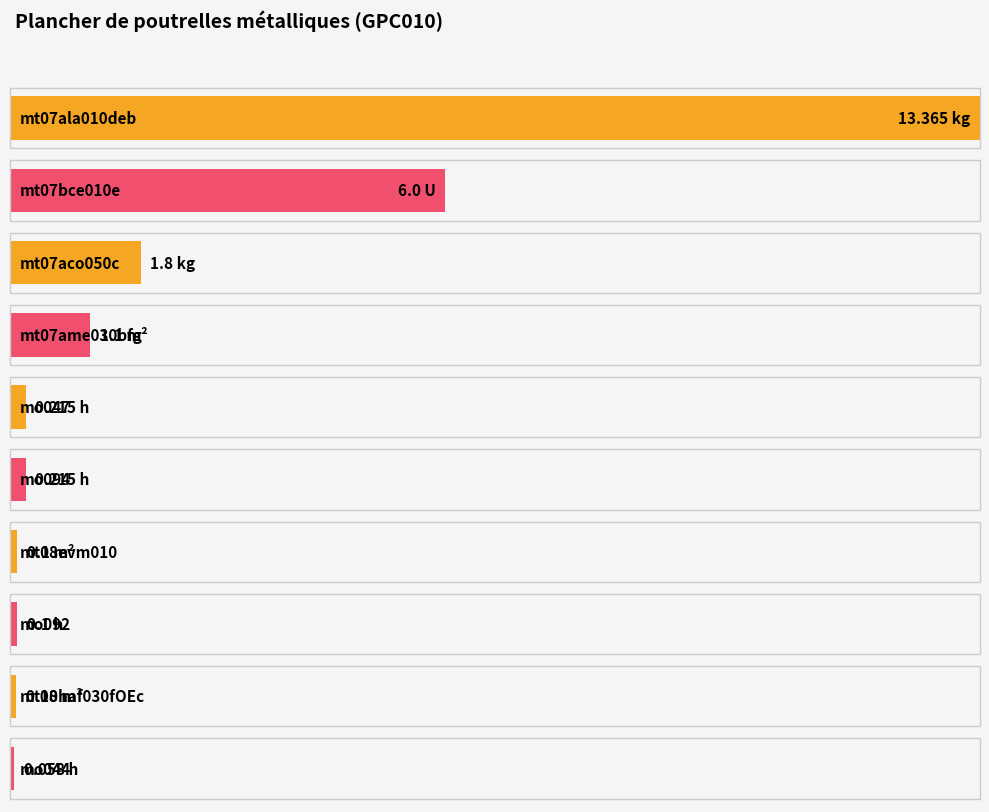

What is the greatest value displayed?

13.4